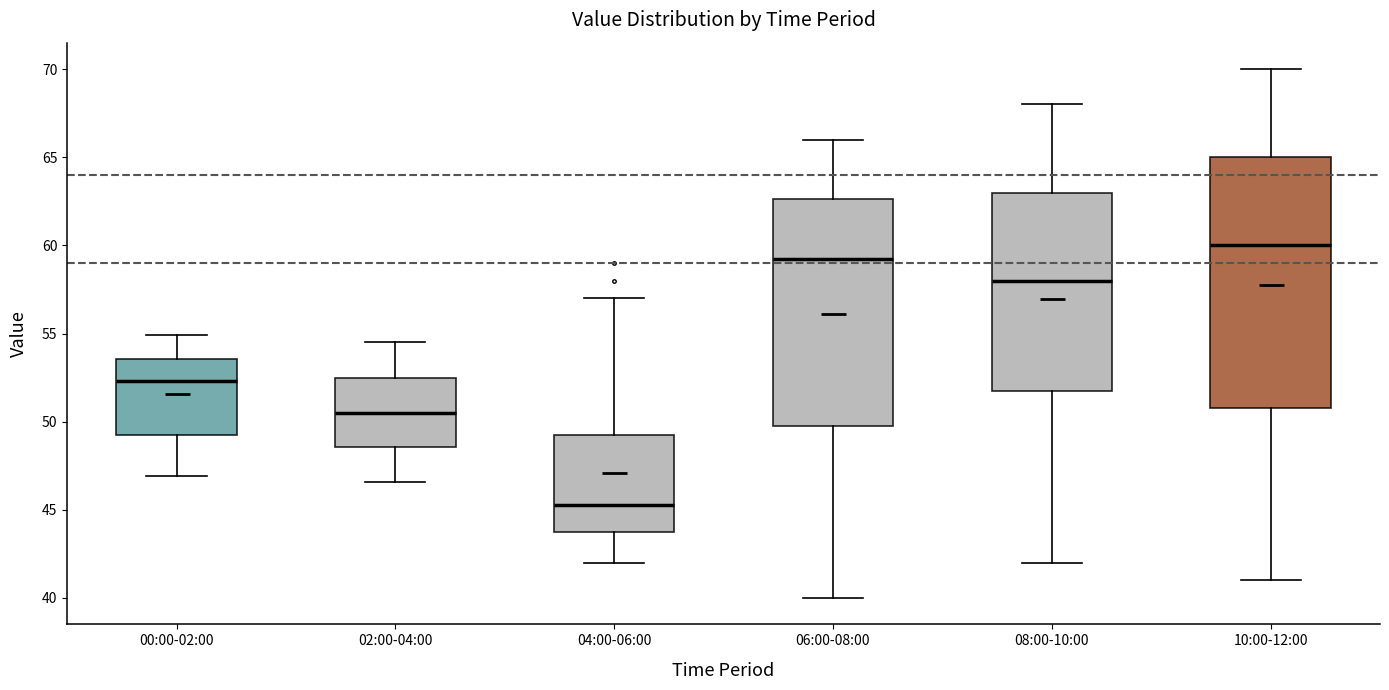

Reading left to right, transcribe this box plot: for each box, give where its median line is, the range the box spans, and where its two whiskers end, as read against the y-axis. The values are not printed on the chart, so give them approximately, as read against the axis.

00:00-02:00: median 52.5, box 49.5 to 53.5, whiskers 47.0 to 55.0
02:00-04:00: median 50.5, box 48.5 to 52.5, whiskers 46.5 to 54.5
04:00-06:00: median 45.5, box 44.0 to 49.5, whiskers 42.0 to 57.0
06:00-08:00: median 59.5, box 50.0 to 62.5, whiskers 40.0 to 66.0
08:00-10:00: median 58.0, box 52.0 to 63.0, whiskers 42.0 to 68.0
10:00-12:00: median 60.0, box 51.0 to 65.0, whiskers 41.0 to 70.0